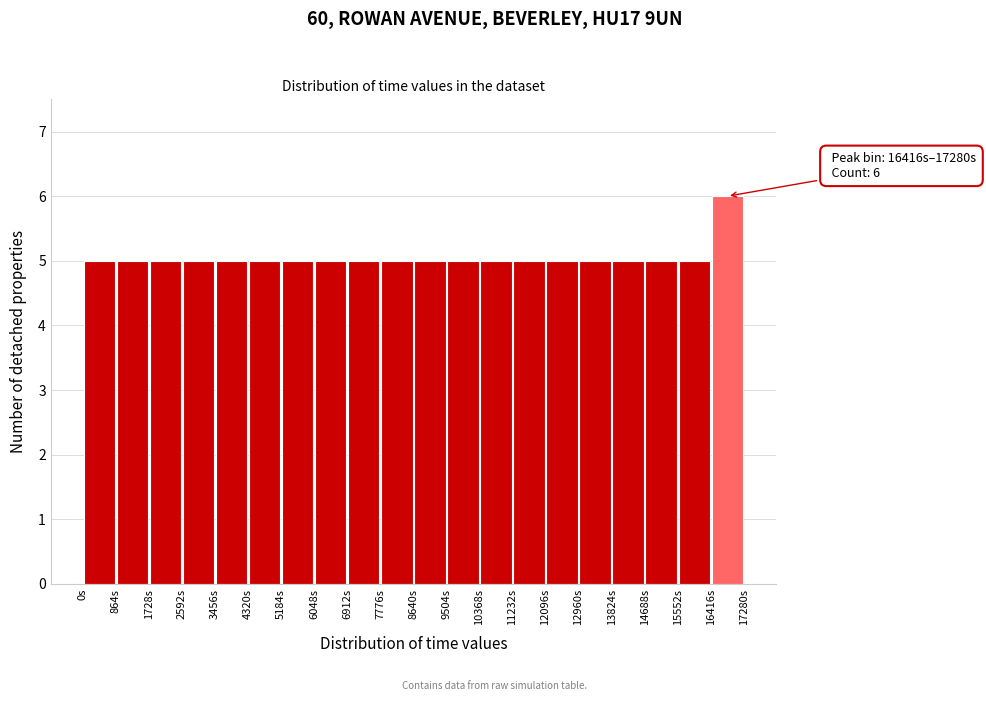

Which range on the x-axis has the tallest bar?

16400 to 17300